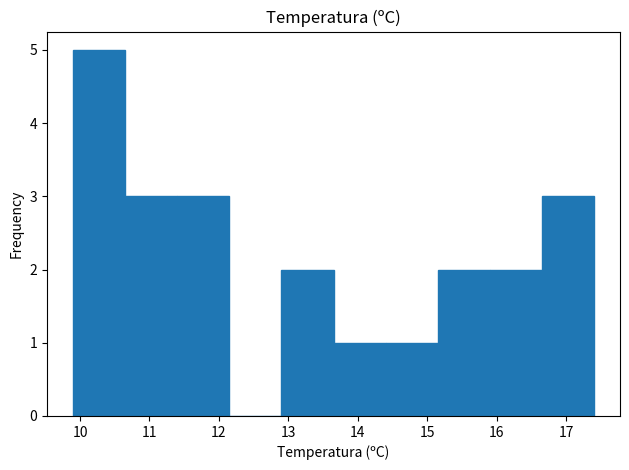

Which range on the x-axis has the tallest bar?

9.90 to 10.65